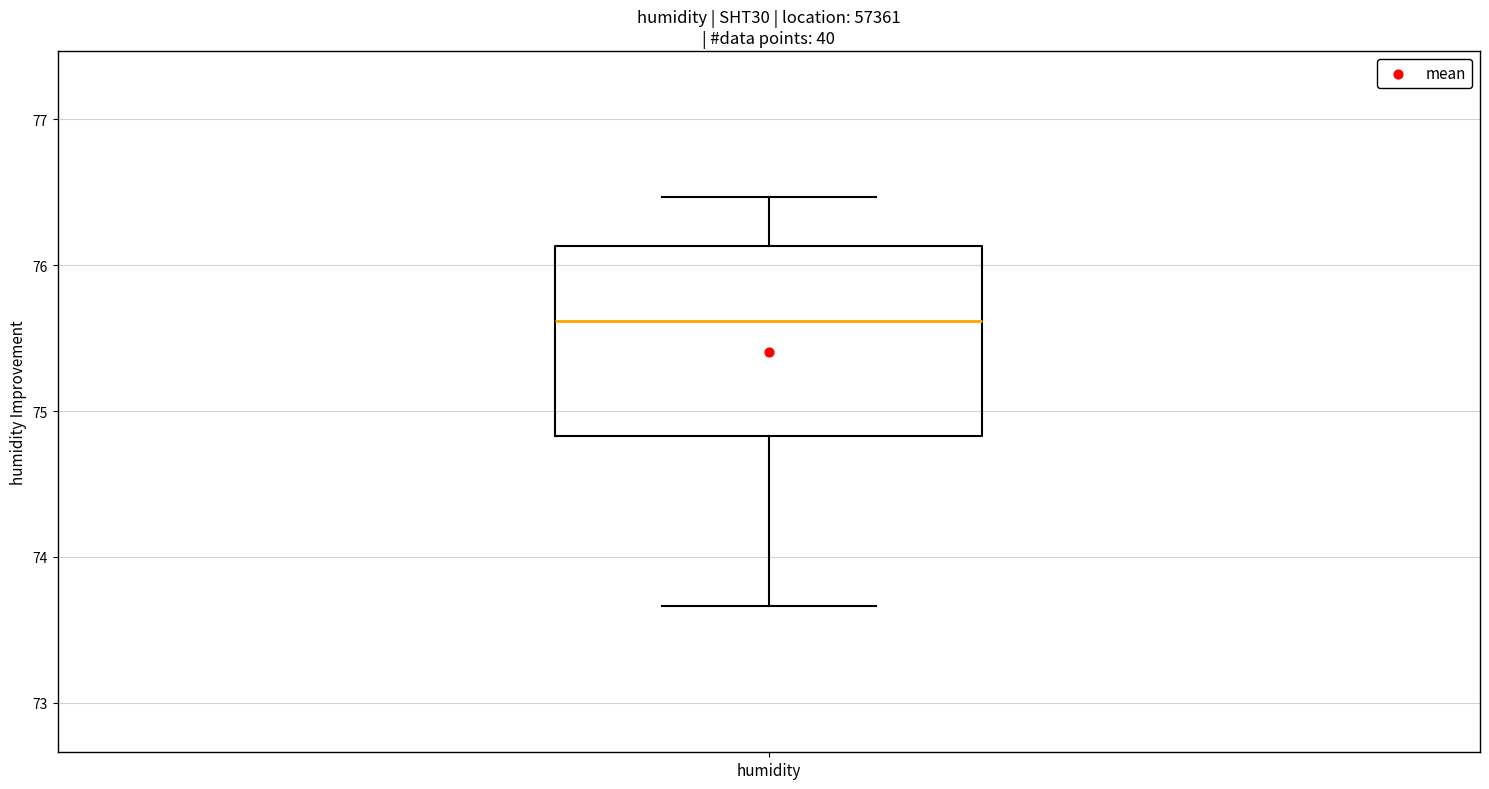

Transcribe this box plot: give where the median line is, the range the box spans, and where the two whiskers end, as read against the y-axis. The values are not printed on the chart, so give them approximately, as read against the axis.

median 75.6, box 74.8 to 76.1, whiskers 73.7 to 76.5